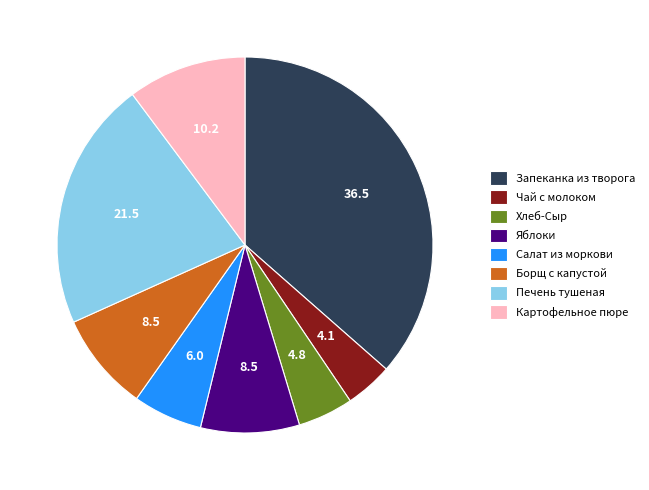

What is the largest slice in the pie chart?

Запеканка из творога